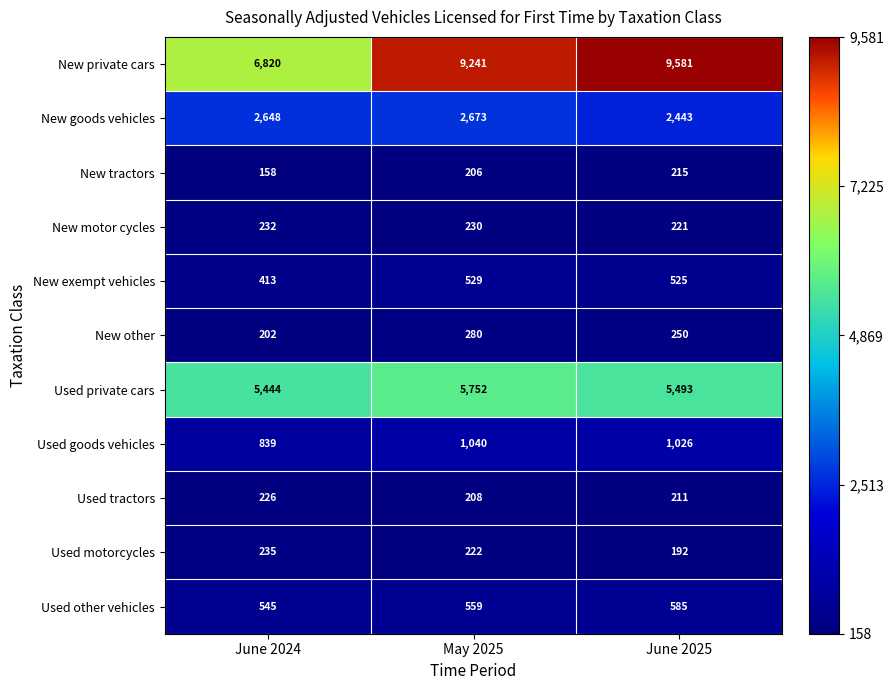

What is the difference between the New exempt vehicles values at May 2025 and June 2025?

4